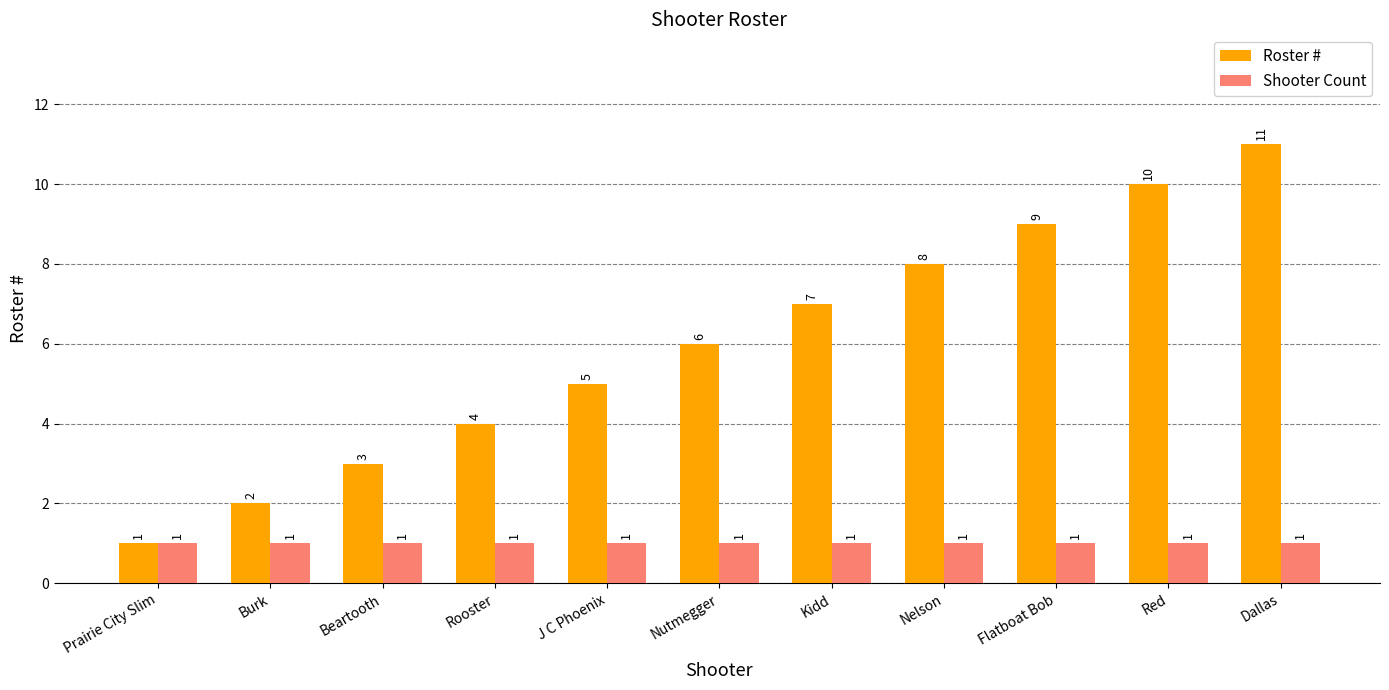

Between Prairie City Slim and Beartooth, which series saw the biggest shift?

Roster #